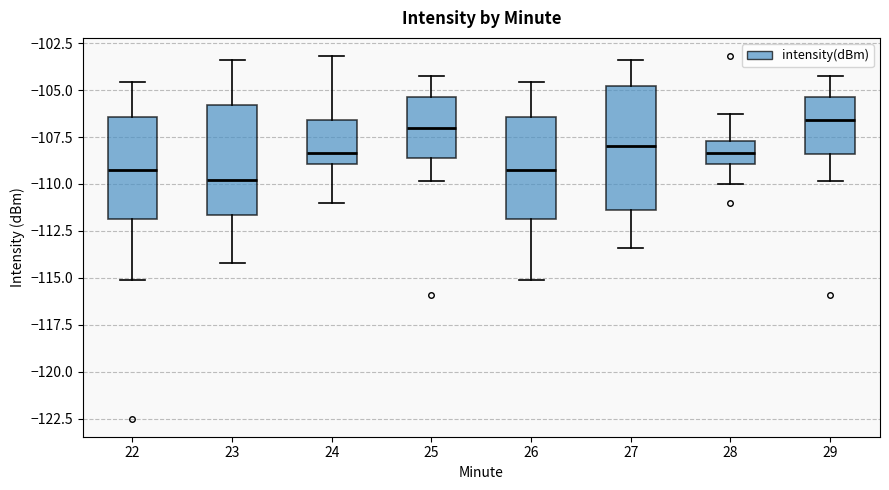

Where is the lower edge of the box at x = 23 on the y-axis? The values are not printed on the chart, so give them approximately, as read against the axis.

-111.5